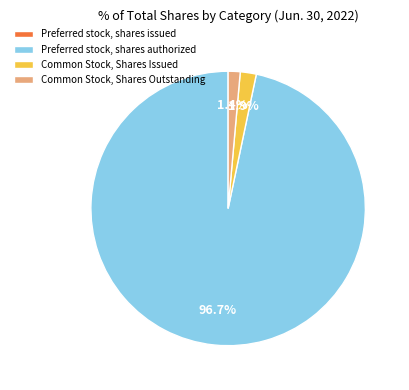

To the nearest percent, what is the combined percentage of Common Stock, Shares Issued and Preferred stock, shares authorized?

99%